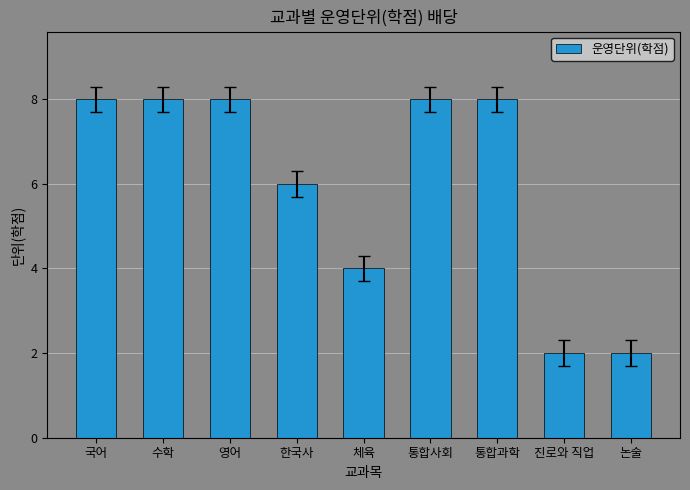

What is the approximate value at 통합사회?

8